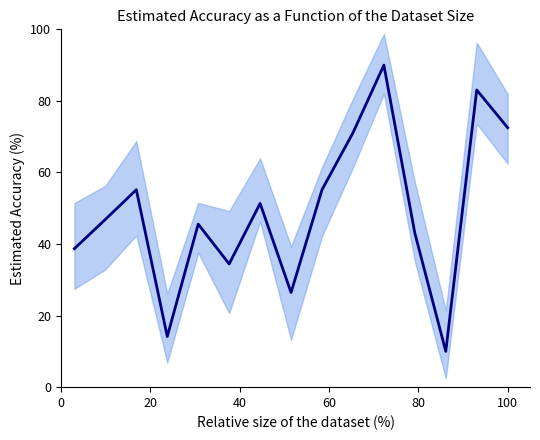

Is this an area chart (filled region under the line)?

No